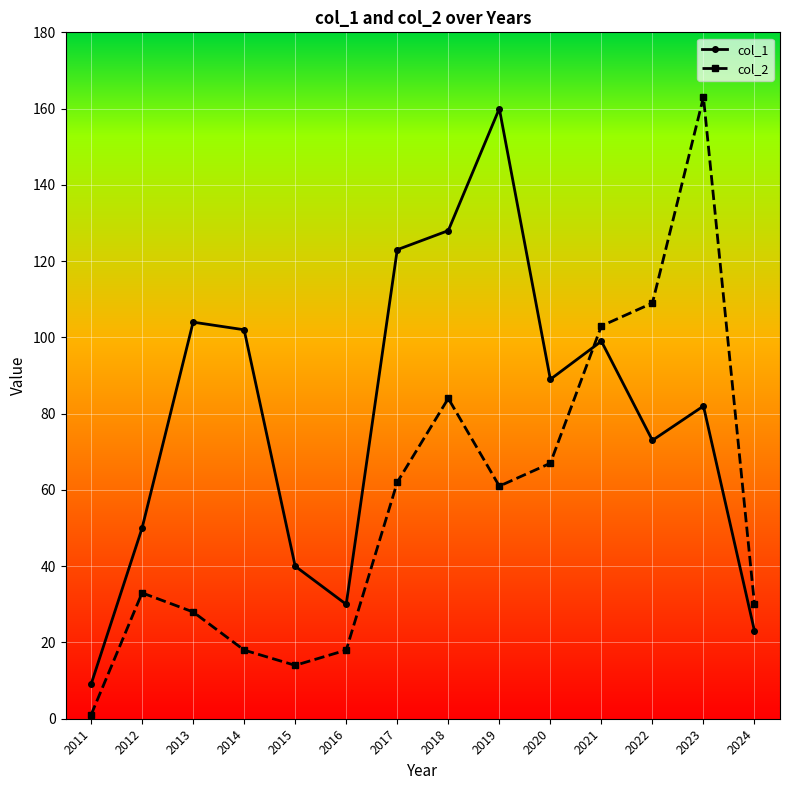

Does the chart have visible grid lines?

Yes